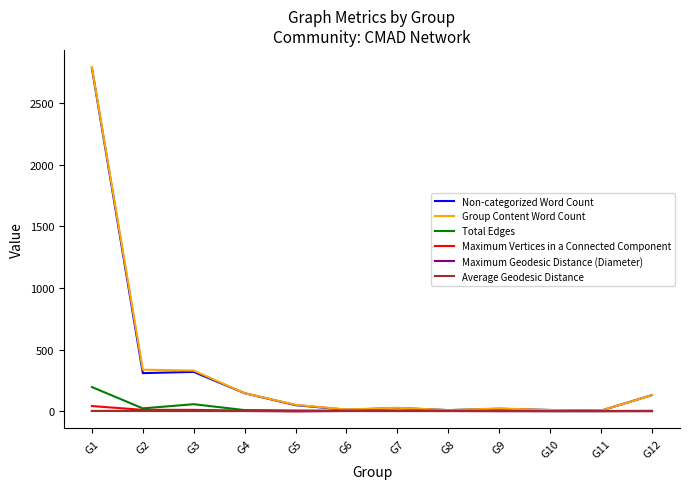

What is the average value of the Maximum Vertices in a Connected Component series?

7.4